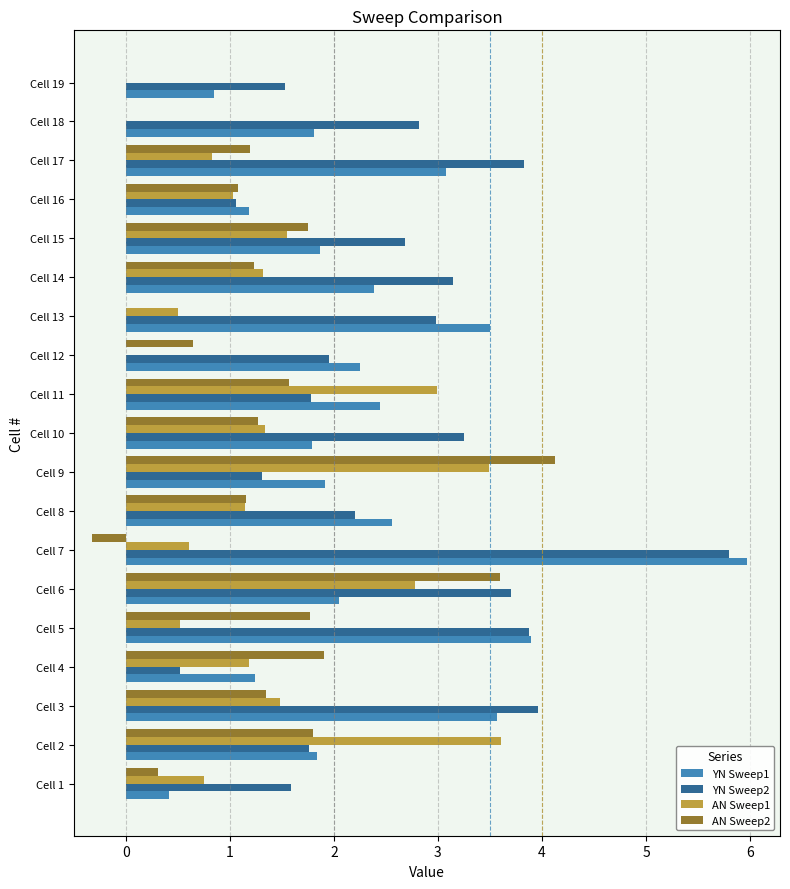

What is the greatest value displayed?

6.0